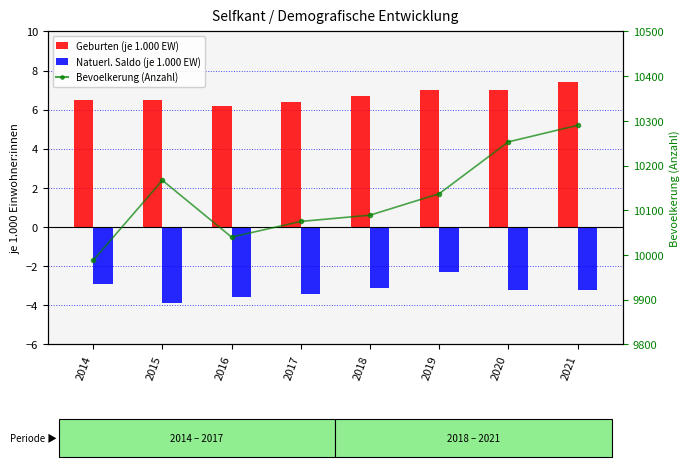

List the series in order of their peak value, lowest first.

Natuerl. Saldo (je 1.000 EW), Geburten (je 1.000 EW), Bevoelkerung (Anzahl)